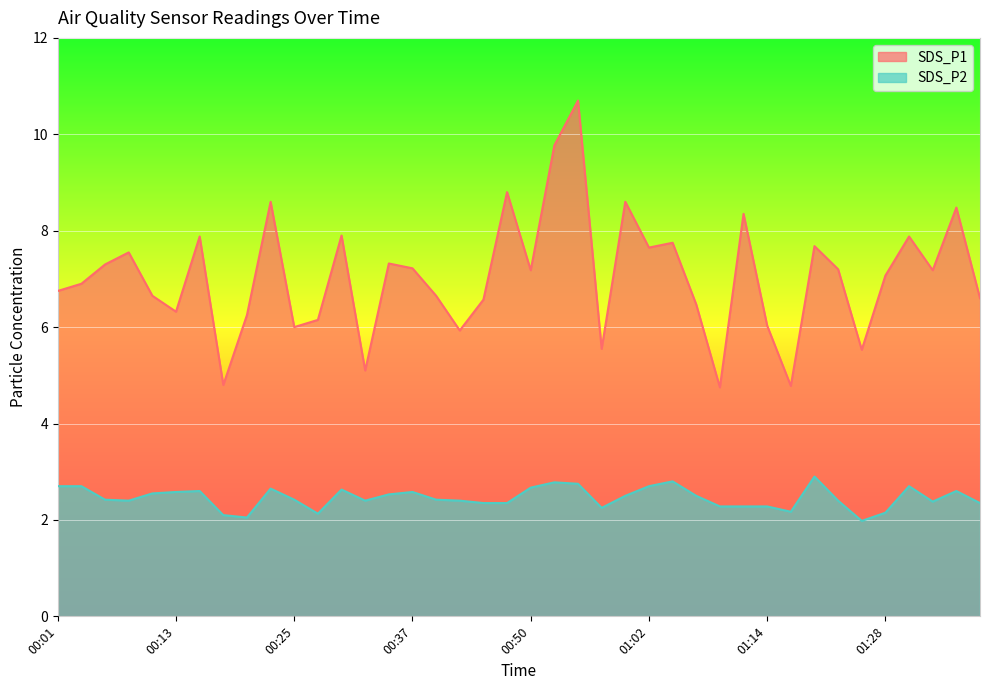

What is the greatest value displayed?

10.7